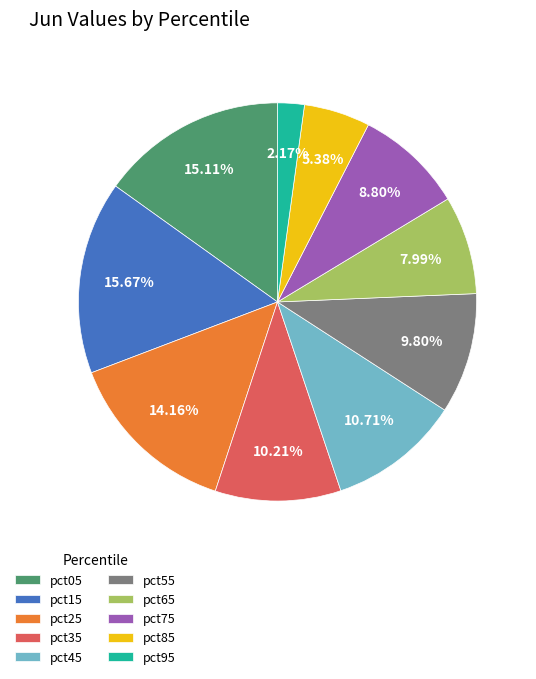

How many slices are in this pie chart?

10